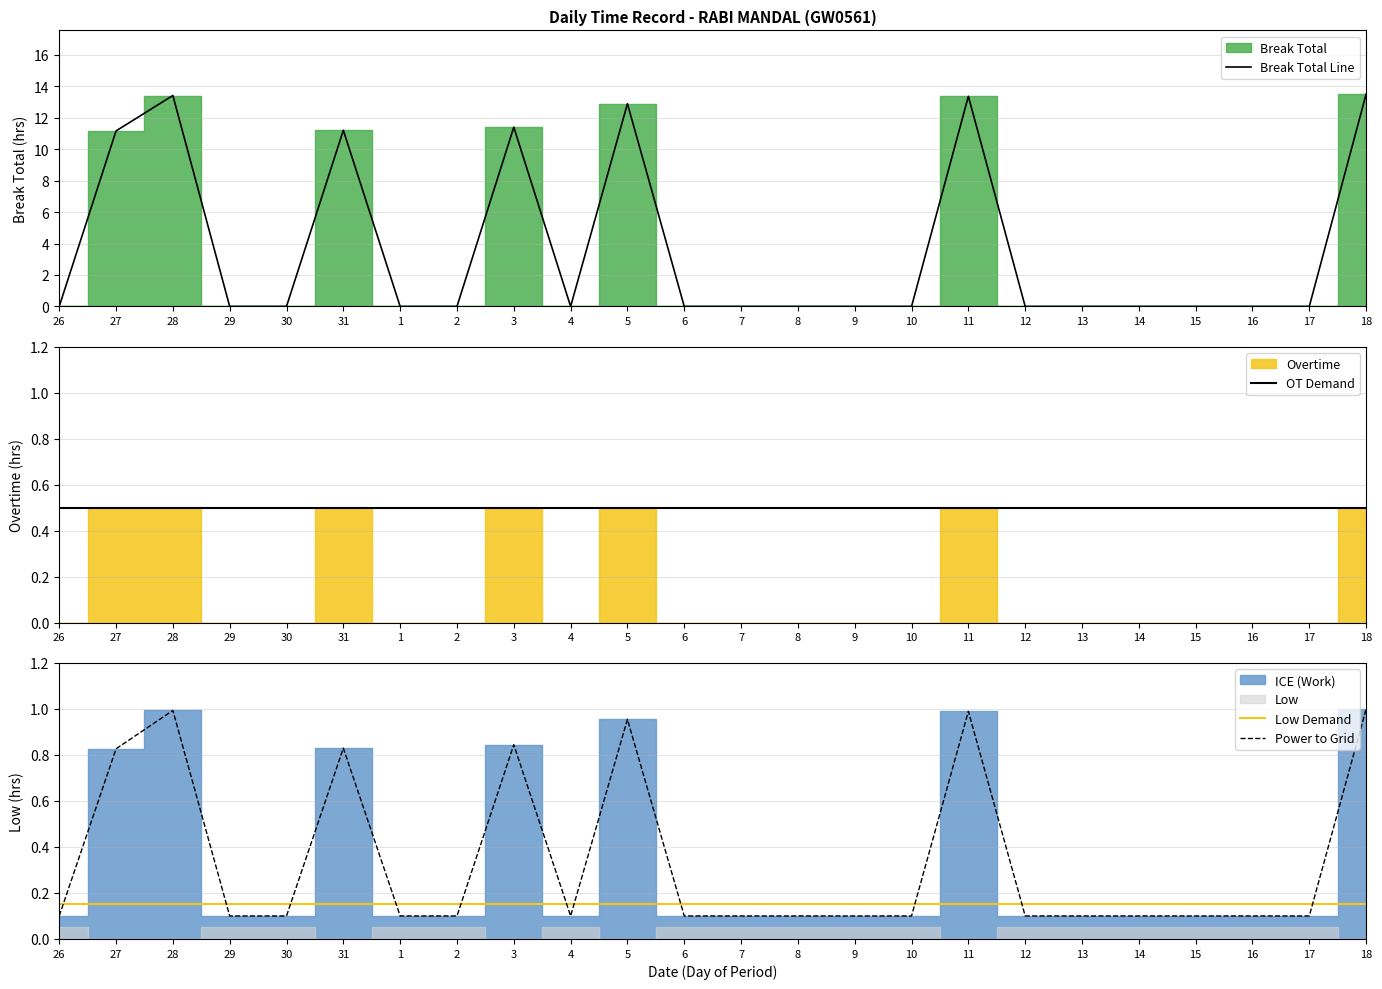

Which category has the lowest value in the Break Total Line series?

26